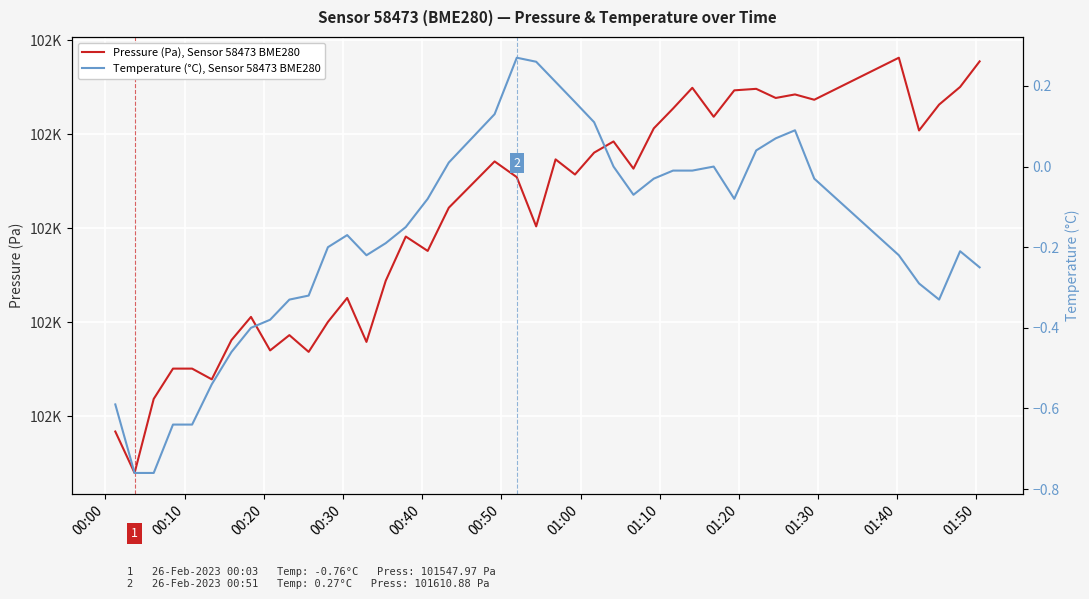

What is the sum of all Pressure (Pa), Sensor 58473 BME280 values?

4064077.5